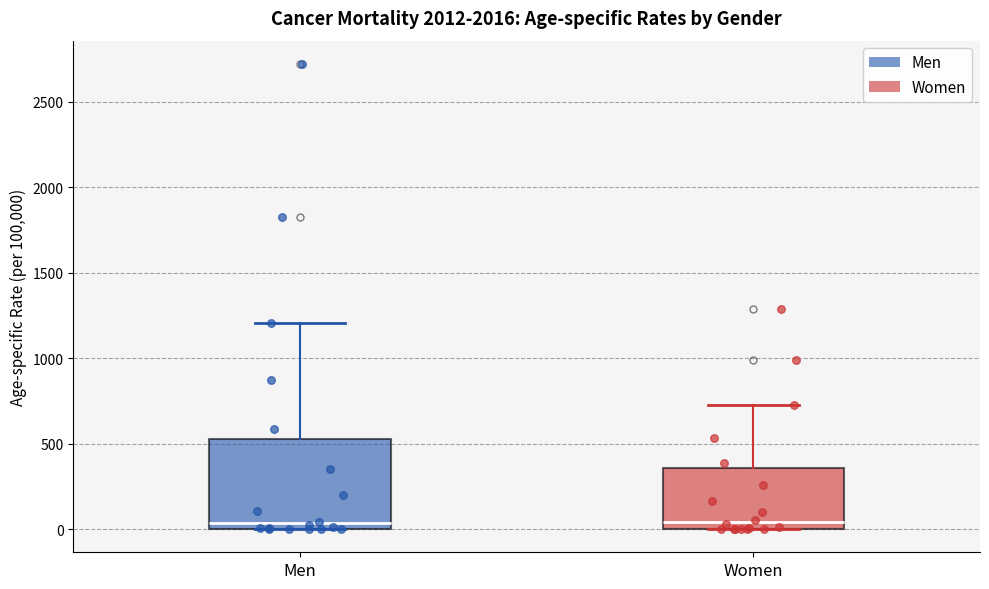

Comparing the boxes themselves (not the whiskers), which one is the tallest?

Men